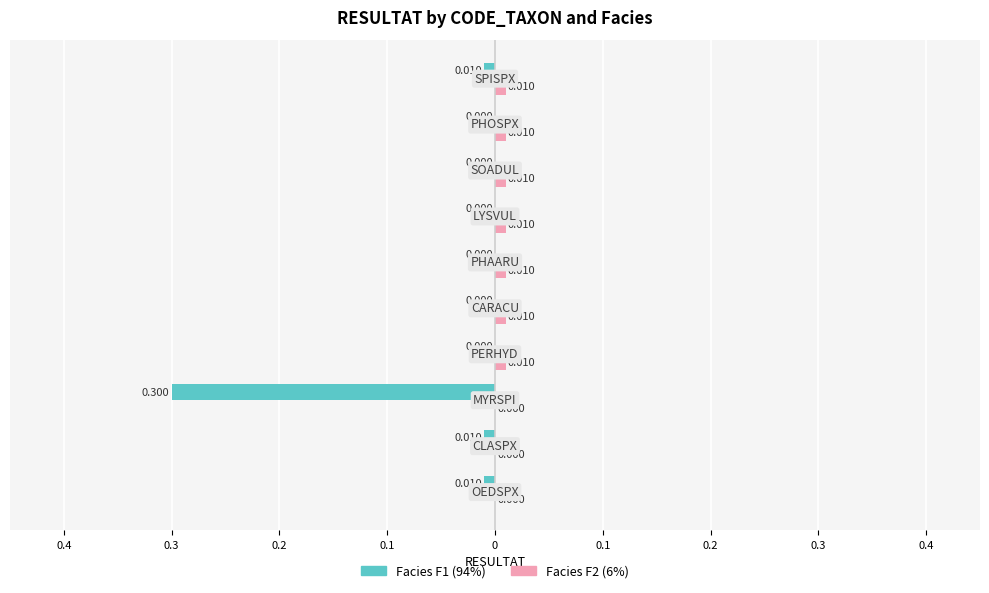

What are all the series names shown in the legend?

Facies F1 (94%), Facies F2 (6%)